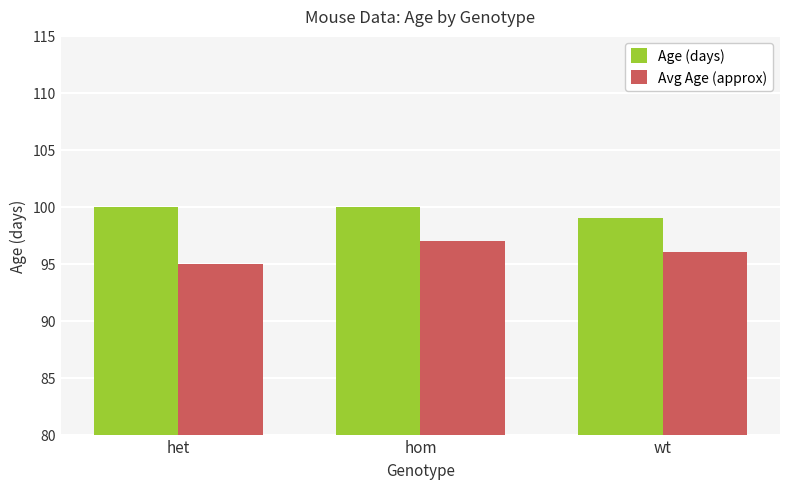

Reading right to left, list all the values displayed in this chart.

Age (days): 99	100	100
Avg Age (approx): 96	97	95